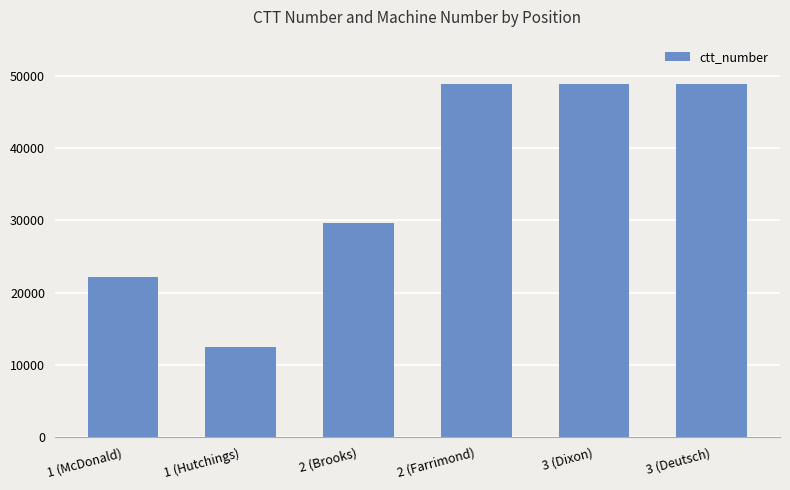

Approximately how many times larger is the value at 1 (Hutchings) compared to 2 (Brooks)?

0.4